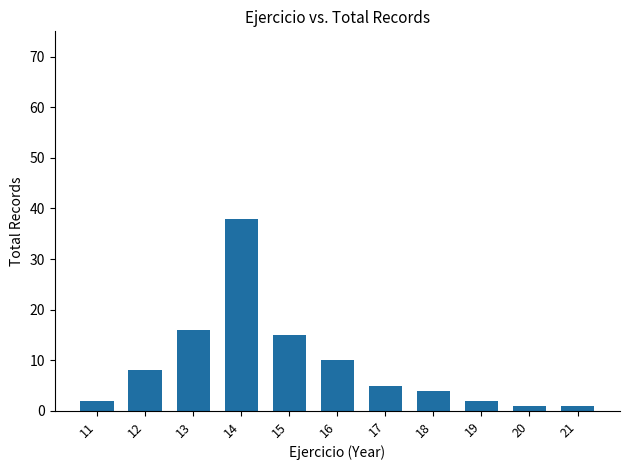

Reading left to right, transcribe all the data shown in this chart.

2	8	16	38	15	10	5	4	2	1	1